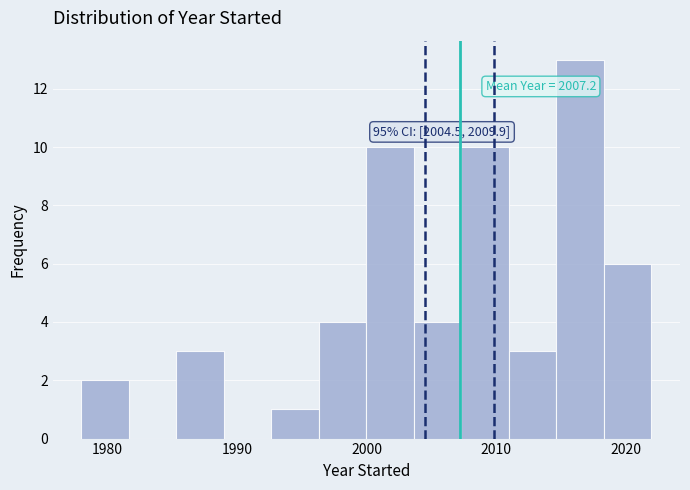

Around what value on the x-axis is the tallest bar? Give the approximate position of its centre, as read against the axis.

2017